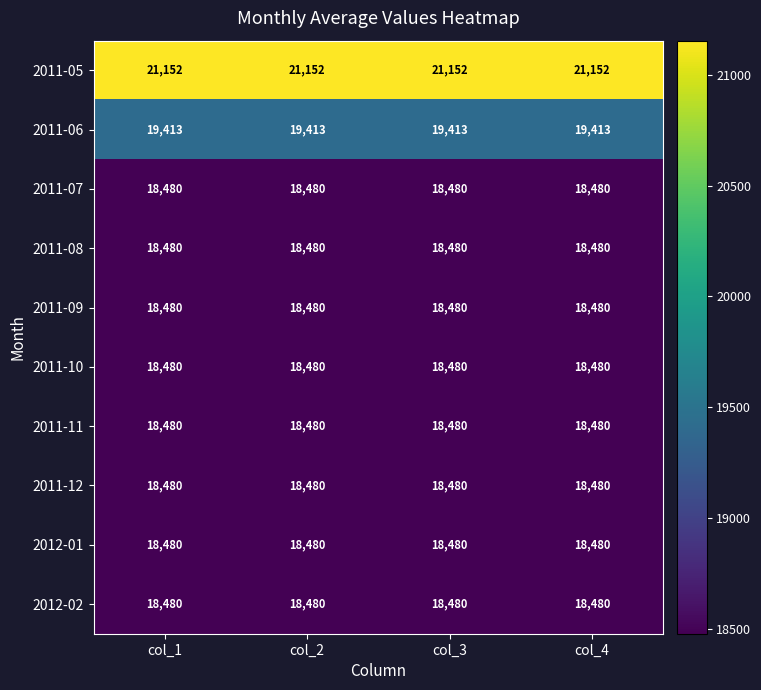

True or false: 2012-01 has a value of 4704 at col_1.

False